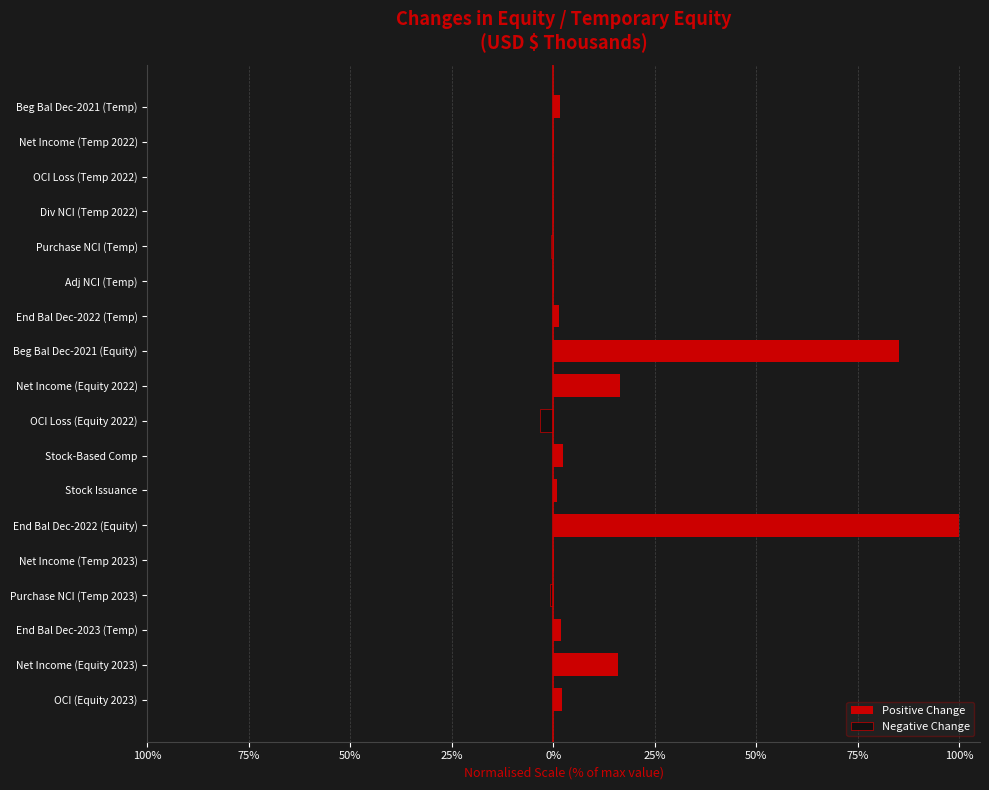

How many values in Positive Change are above zero?

13